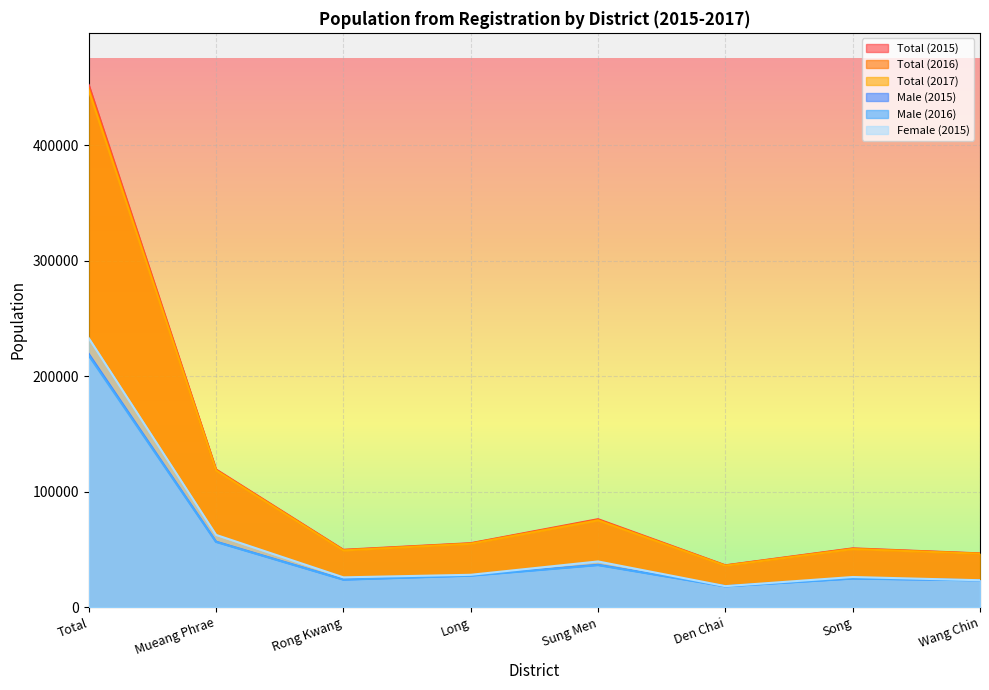

True or false: Total (2017) and Male (2016) intersect in this chart.

False